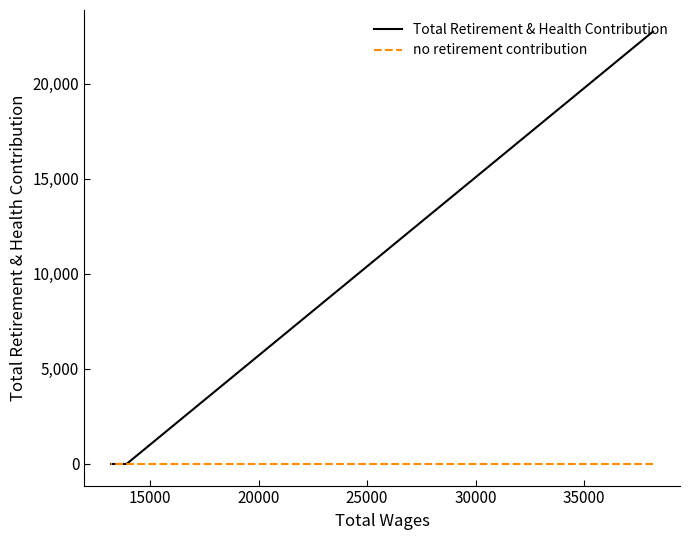

What is the difference between the maximum and minimum values in the Total Retirement & Health Contribution series?

22737